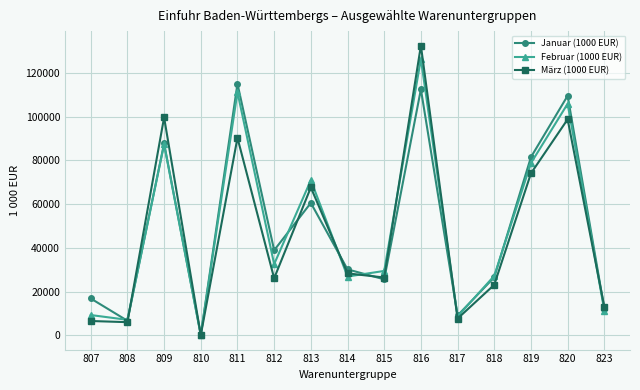

True or false: Februar (1000 EUR) has more than 0 interior local peaks.

True